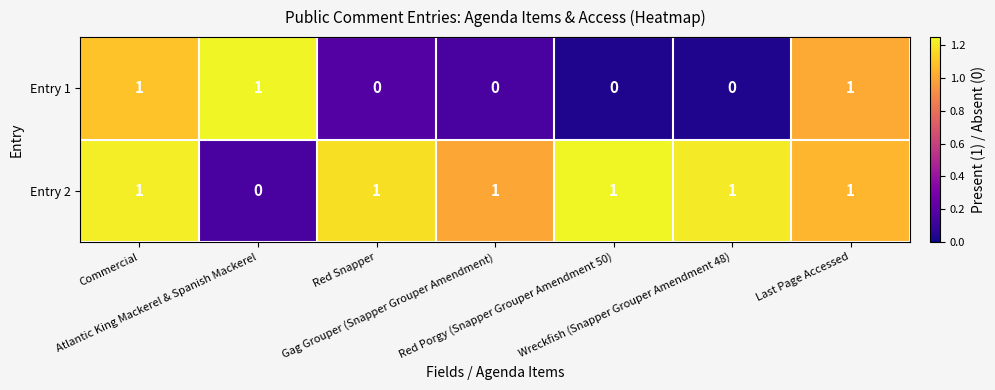

How many Entry 1 values are between 0 and 1?

7